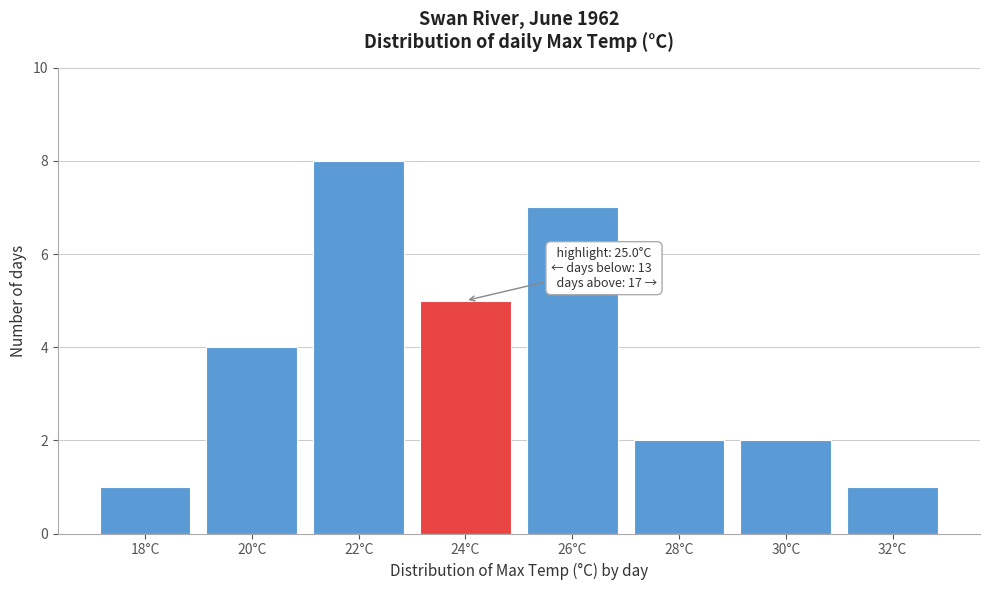

Reading left to right, what are all the values shown in this chart?

18°C=1	20°C=4	22°C=8	24°C=5	26°C=7	28°C=2	30°C=2	32°C=1